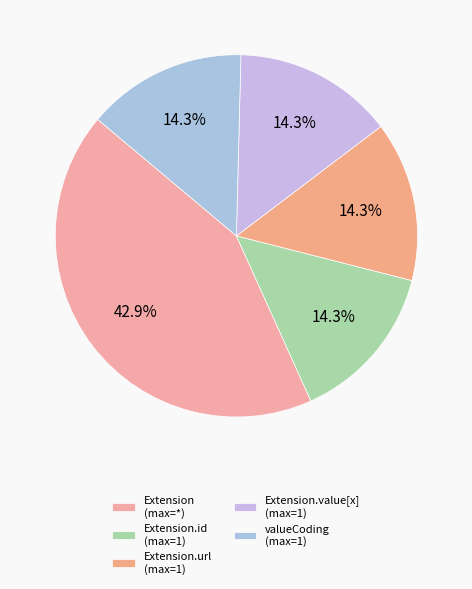

Count the number of slices in the pie.

5